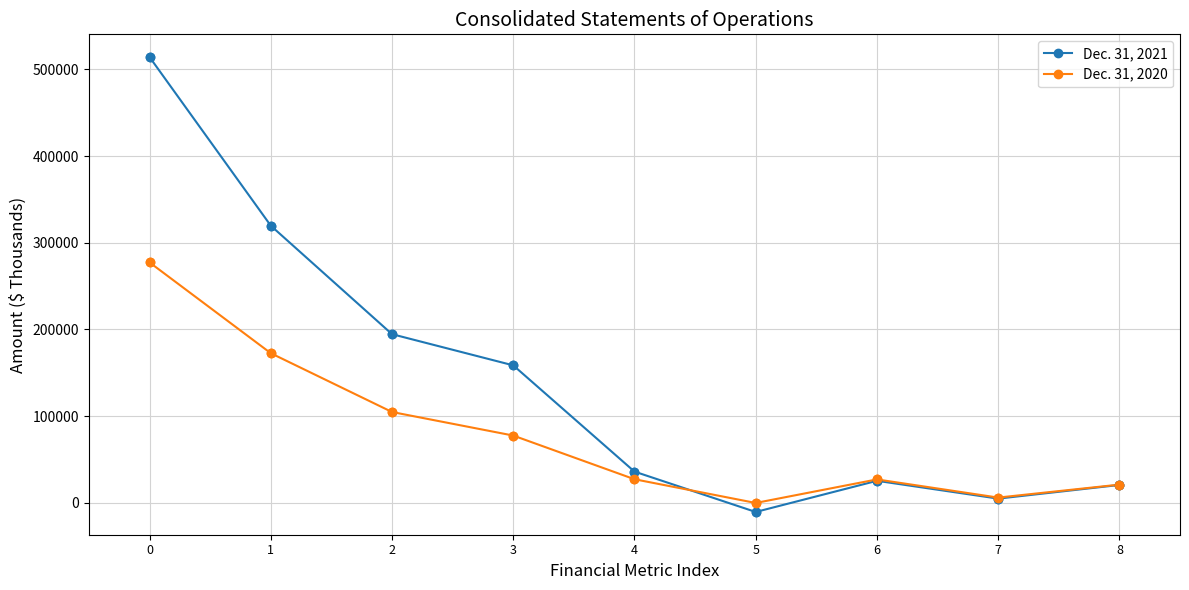

Which series has the widest spread of values?

Dec. 31, 2021